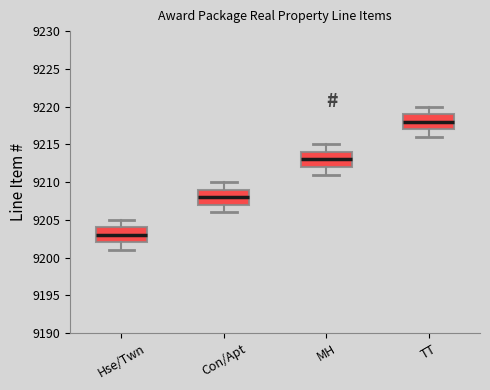

Which box has the highest median line?

TT